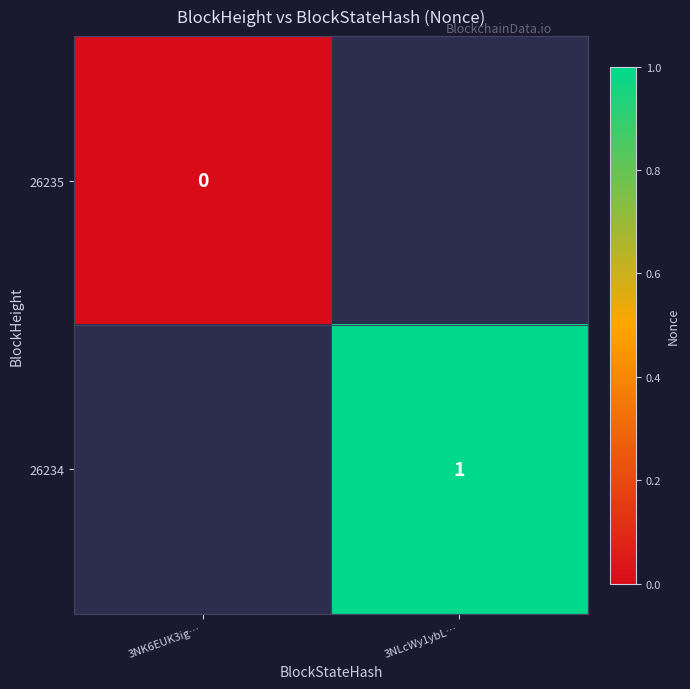

Which label corresponds to the smallest value in the chart?

3NK6EUK3ig…